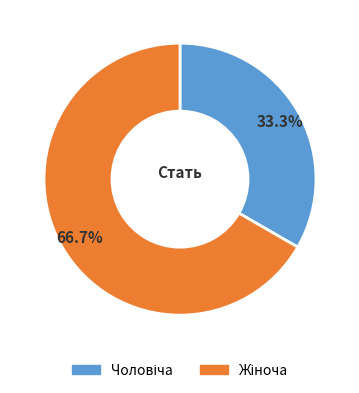

Is there a majority slice in this chart?

Yes